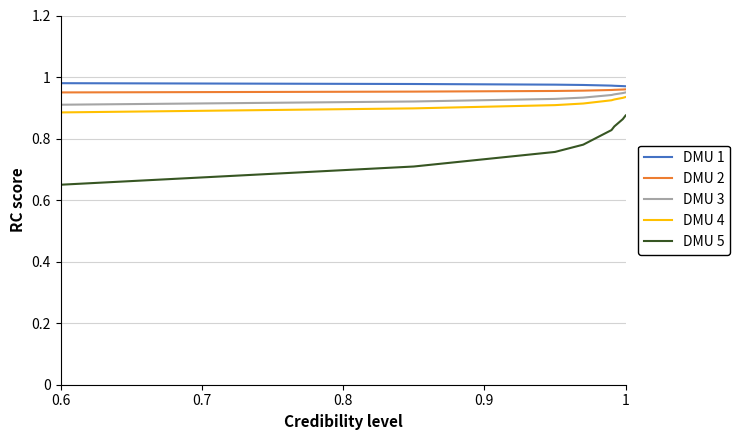

Which series has the largest range (max minus min)?

DMU 5